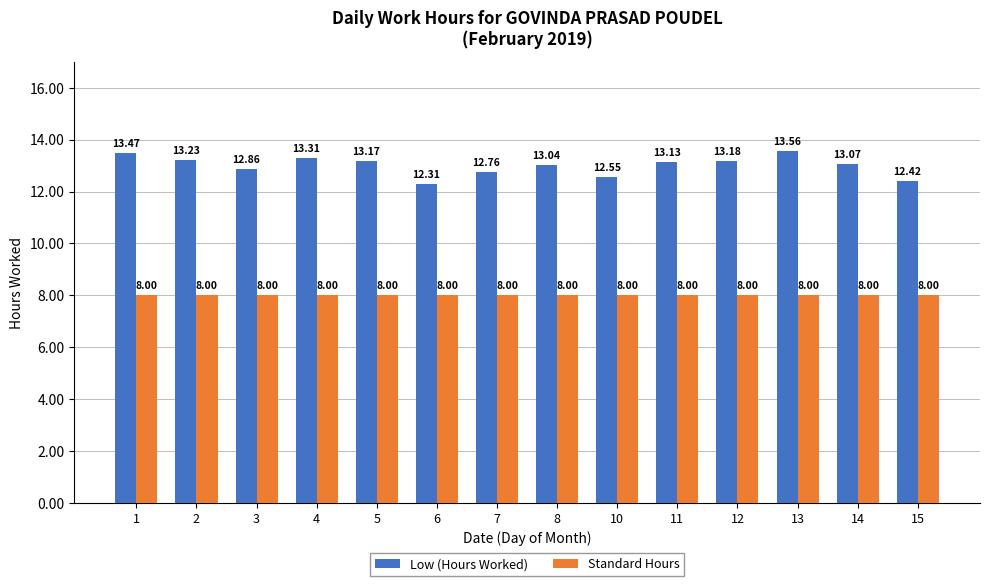

At 3, list the series in order from smallest to largest.

Standard Hours, Low (Hours Worked)